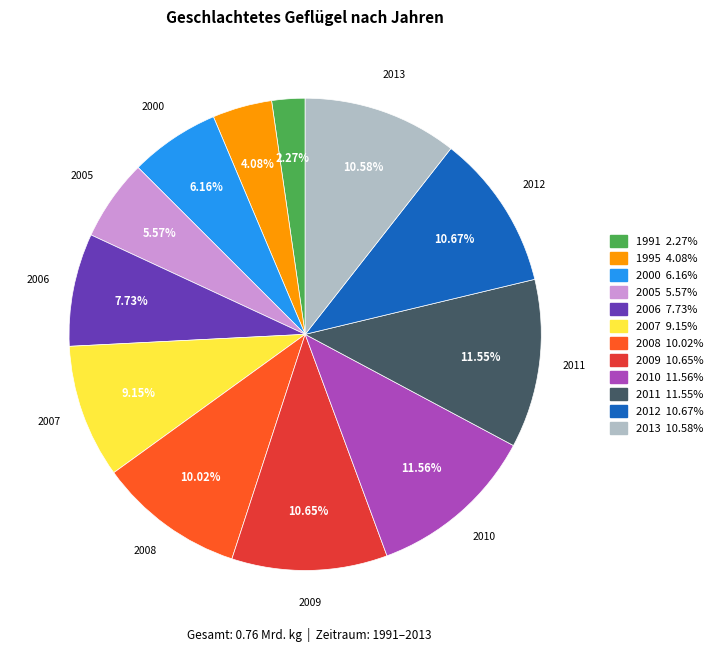

Is the sum of 2006 and 2000 greater than half?

No